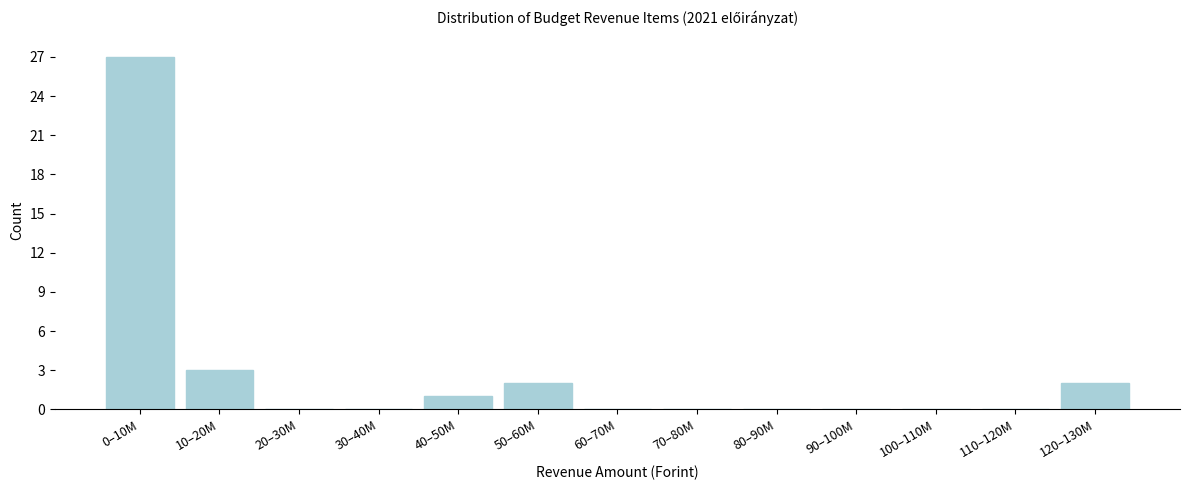

Reading right to left, extract all data points from this chart.

120–130M=2	110–120M=0	100–110M=0	90–100M=0	80–90M=0	70–80M=0	60–70M=0	50–60M=2	40–50M=1	30–40M=0	20–30M=0	10–20M=3	0–10M=27